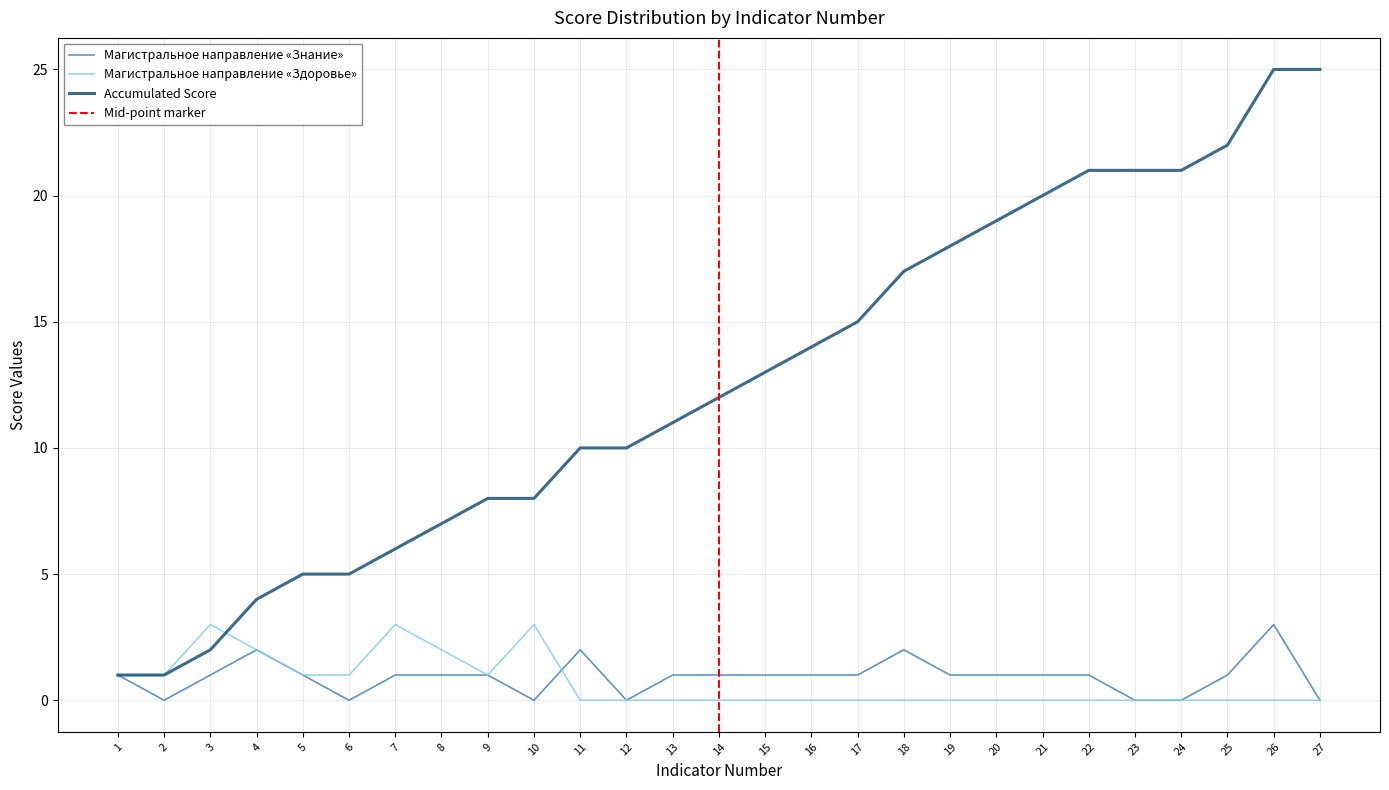

Is the value of Магистральное направление «Знание» at 22 greater than the value of Accumulated Score at 14?

No